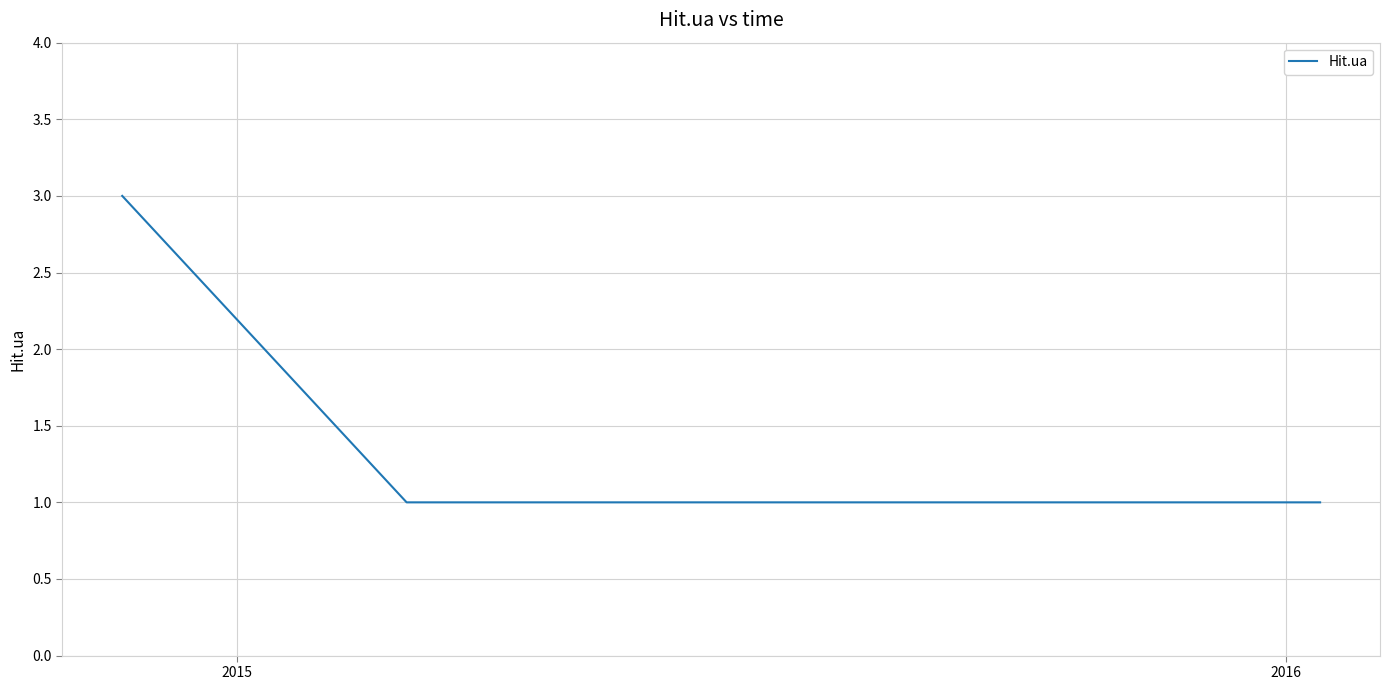

How many lines are shown in the chart?

1